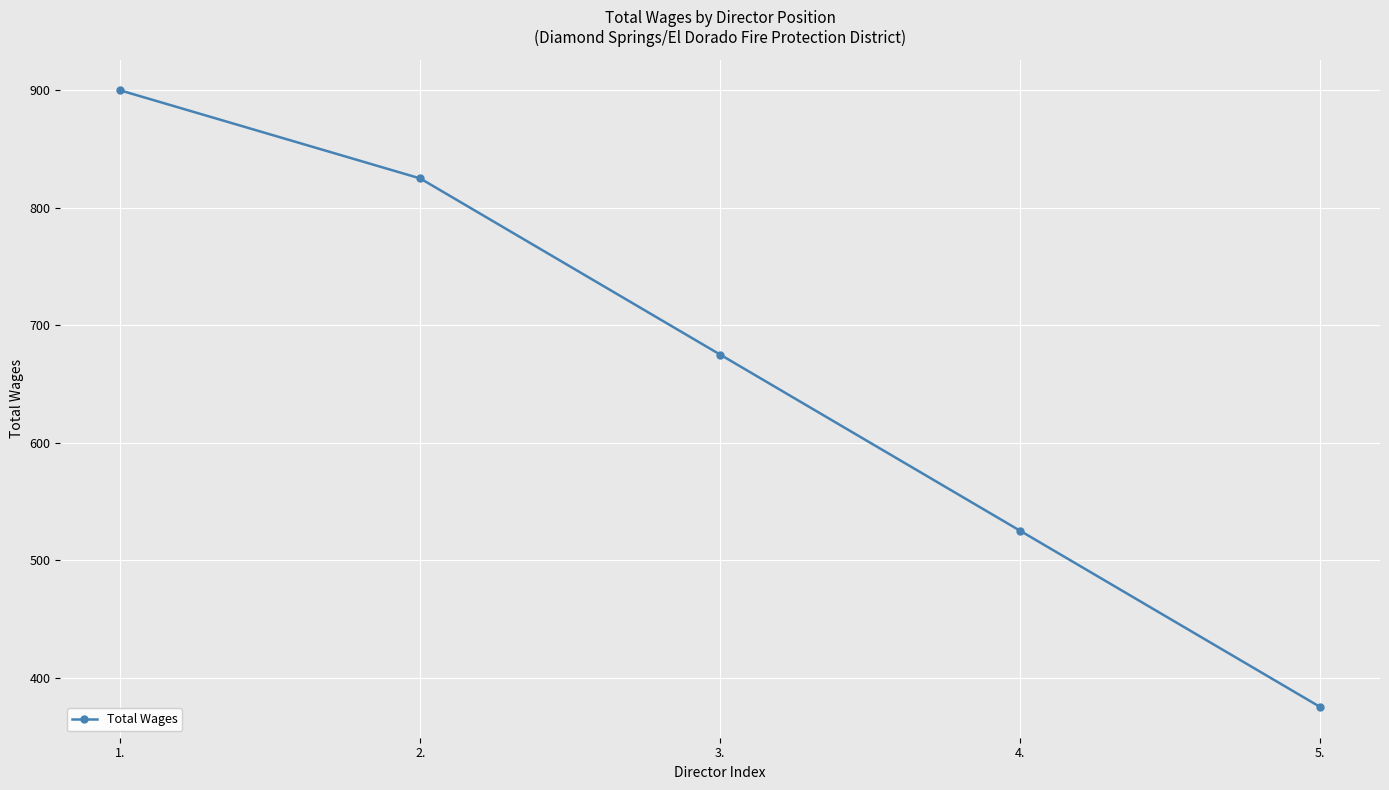

What is the greatest value displayed?

900